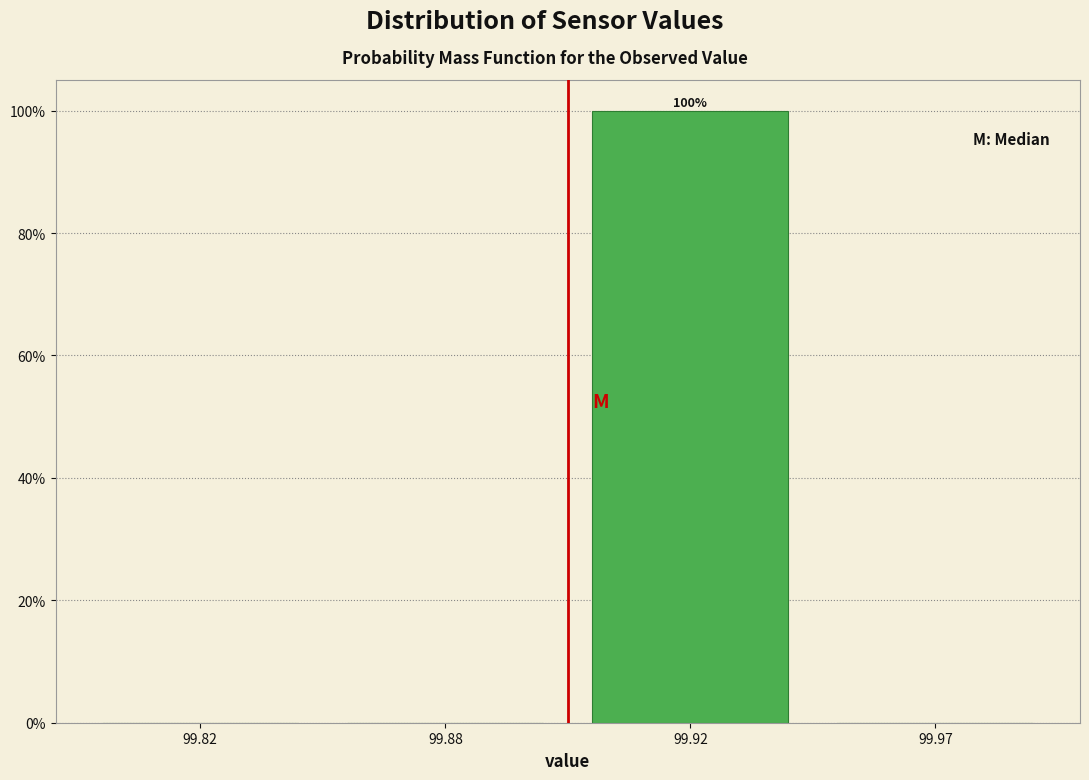

Reading right to left, transcribe all the data shown in this chart.

99.97=0	99.92=100	99.88=0	99.82=0